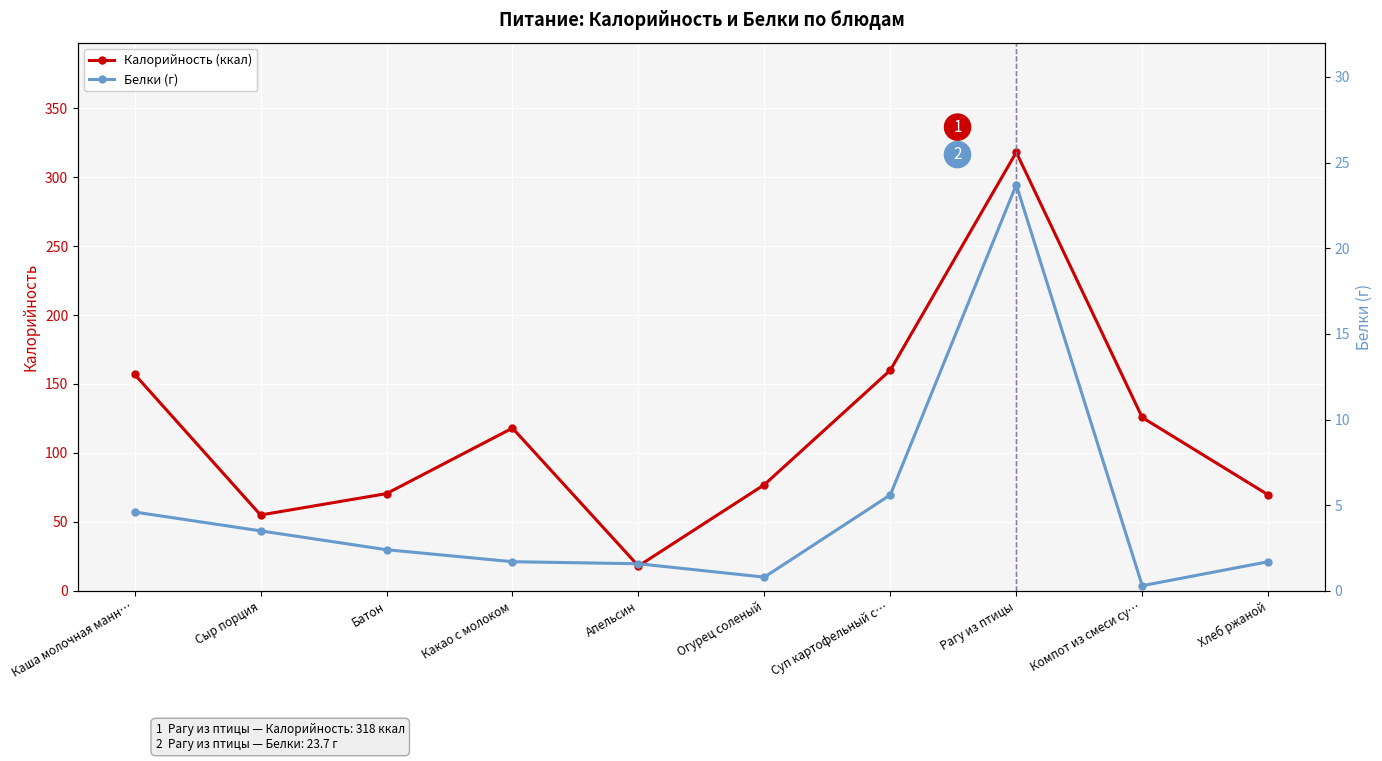

Reading left to right, what are all the values shown in this chart?

Калорийность (ккал): Каша молочная манн…=157.0	Сыр порция=55.0	Батон=70.5	Какао с молоком=118.0	Апельсин=18.0	Огурец соленый=77.0	Суп картофельный с…=160.0	Рагу из птицы=318.0	Компот из смеси су…=125.7	Хлеб ржаной=69.6
Белки (г): Каша молочная манн…=4.6	Сыр порция=3.5	Батон=2.4	Какао с молоком=1.7	Апельсин=1.6	Огурец соленый=0.8	Суп картофельный с…=5.6	Рагу из птицы=23.7	Компот из смеси су…=0.3	Хлеб ржаной=1.7